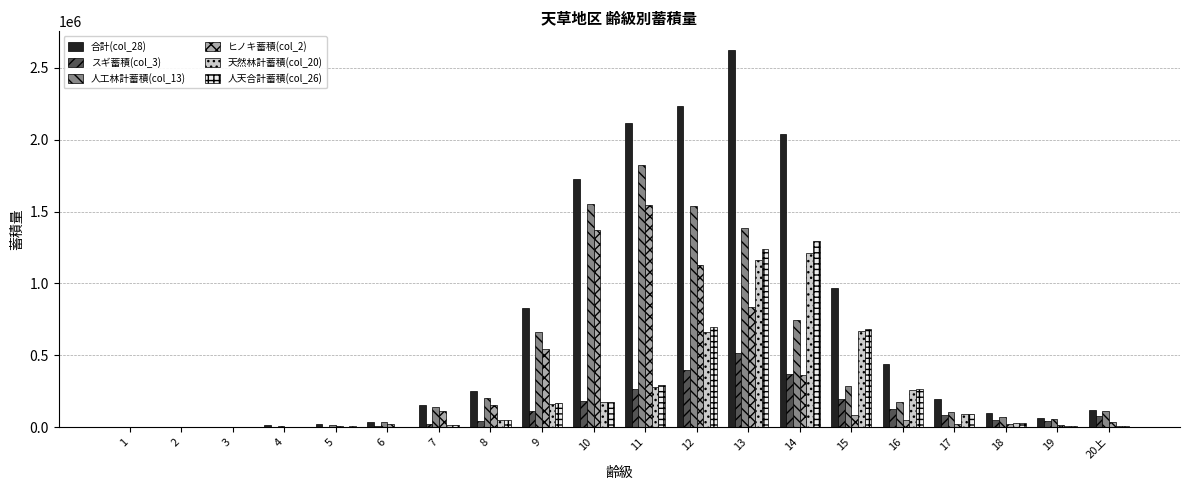

At which label is 合計(col_28) closest to 1312001?

15